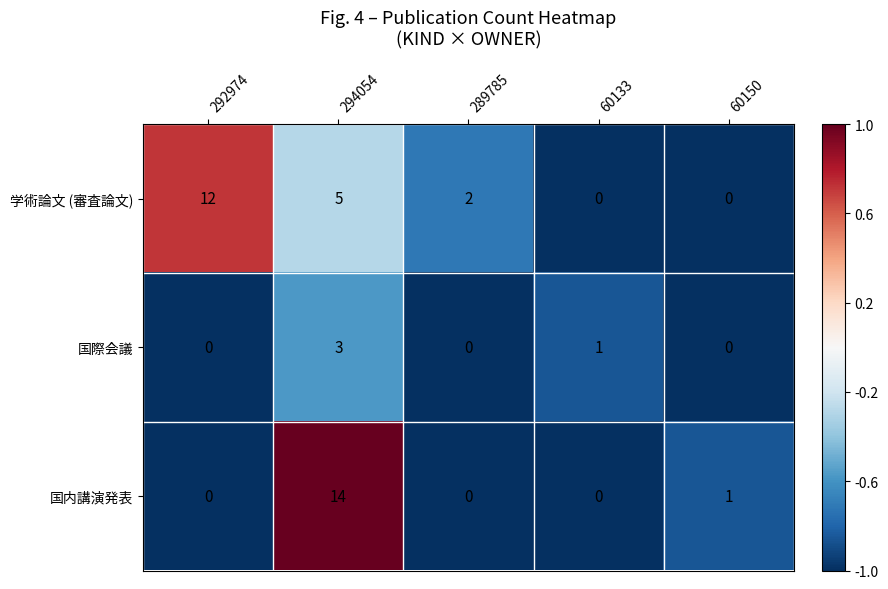

Reading left to right, transcribe all the data shown in this chart.

学術論文 (審査論文): 12	5	2	0	0
国際会議: 0	3	0	1	0
国内講演発表: 0	14	0	0	1